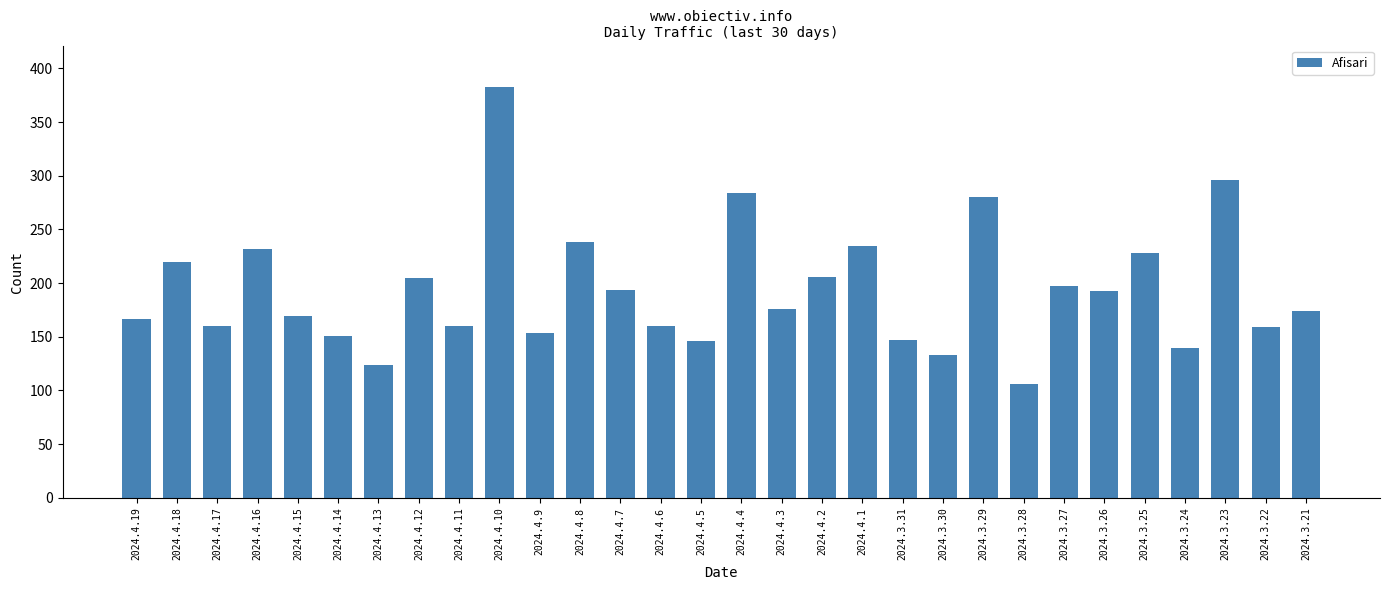

What is the average value?

194